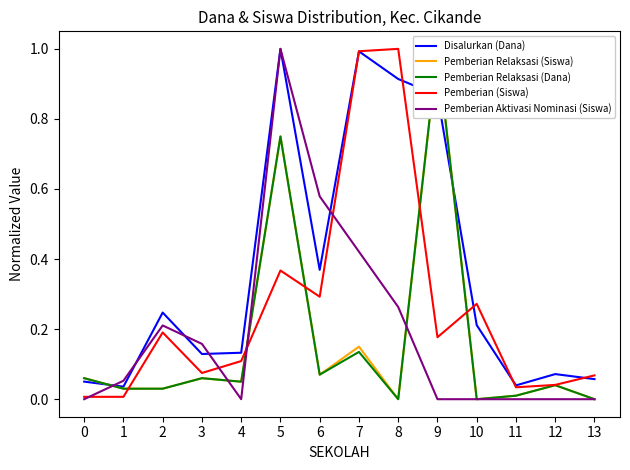

How many lines are shown in the chart?

5